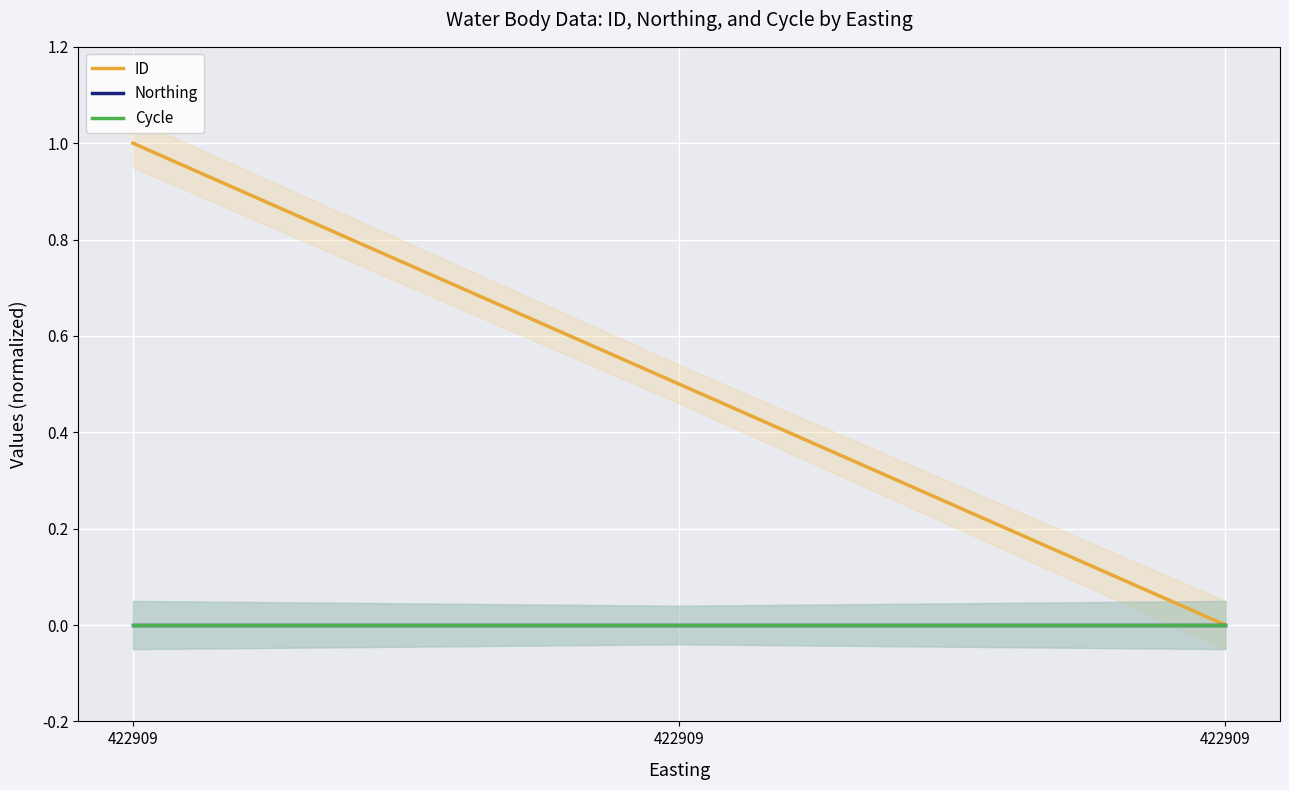

The value of ID at 422909 is 0.9. True or false?

False